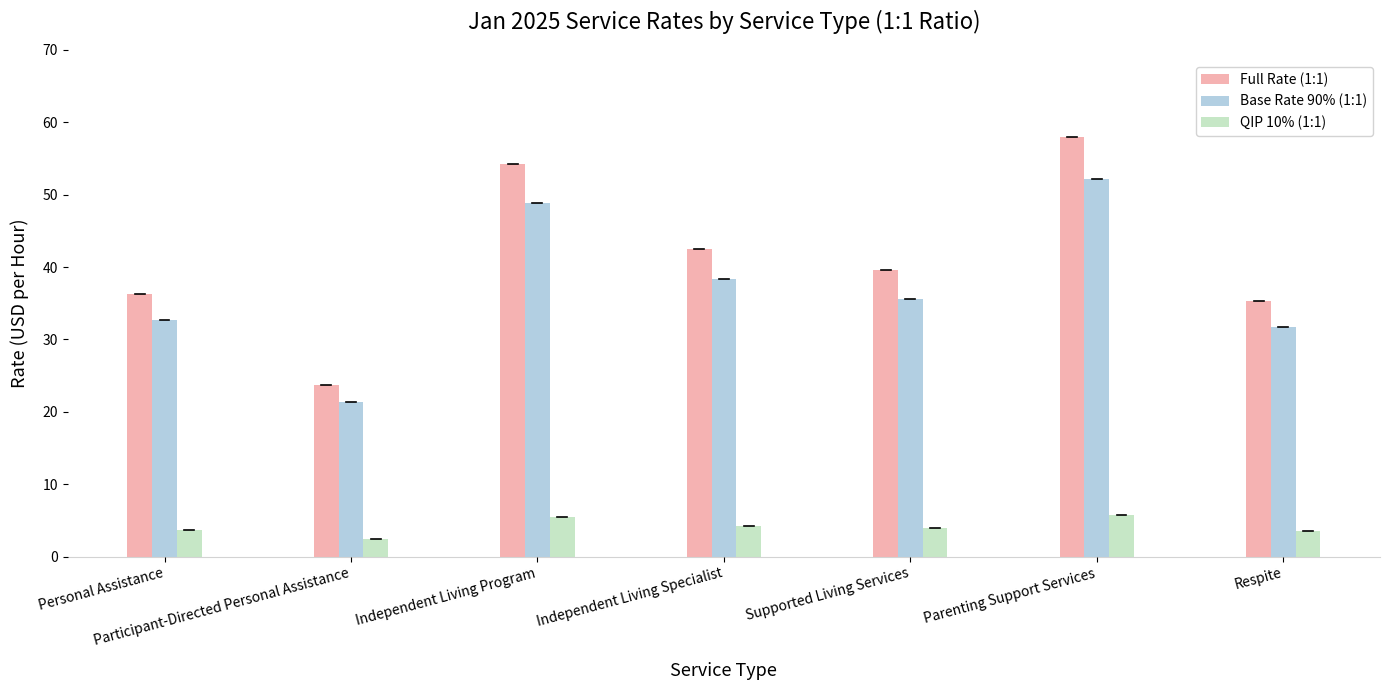

List the labels in order of Full Rate (1:1) value, smallest first.

Participant-Directed Personal Assistance, Respite, Personal Assistance, Supported Living Services, Independent Living Specialist, Independent Living Program, Parenting Support Services